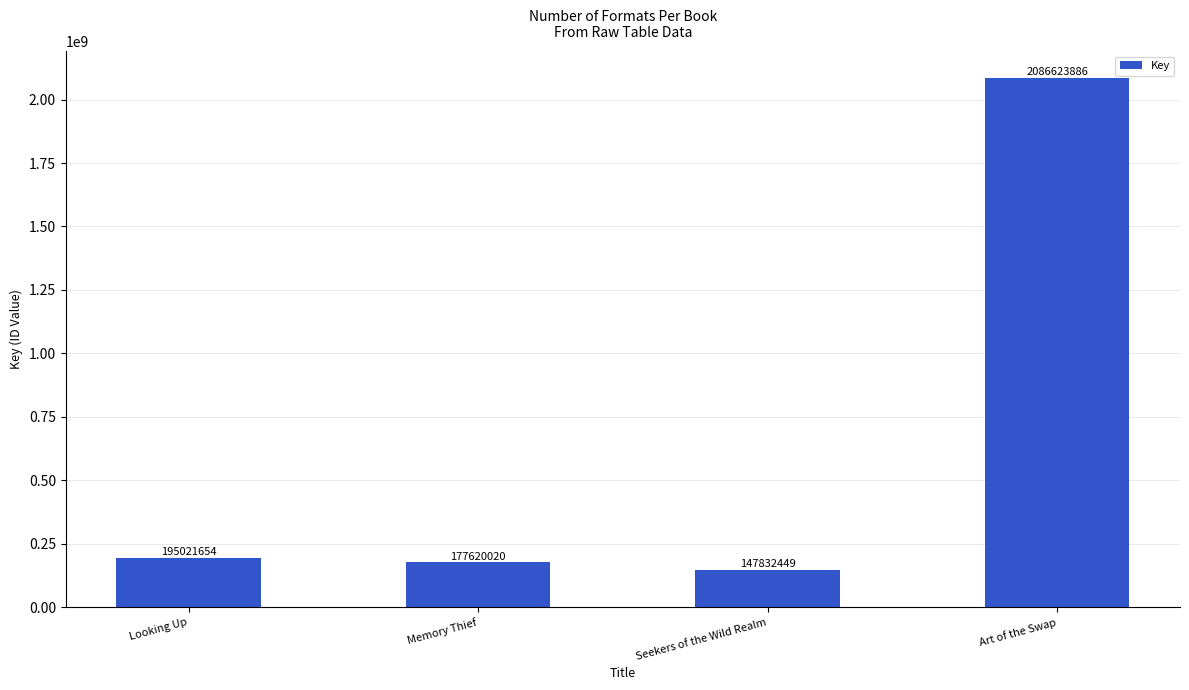

What position from the left is Memory Thief?

2